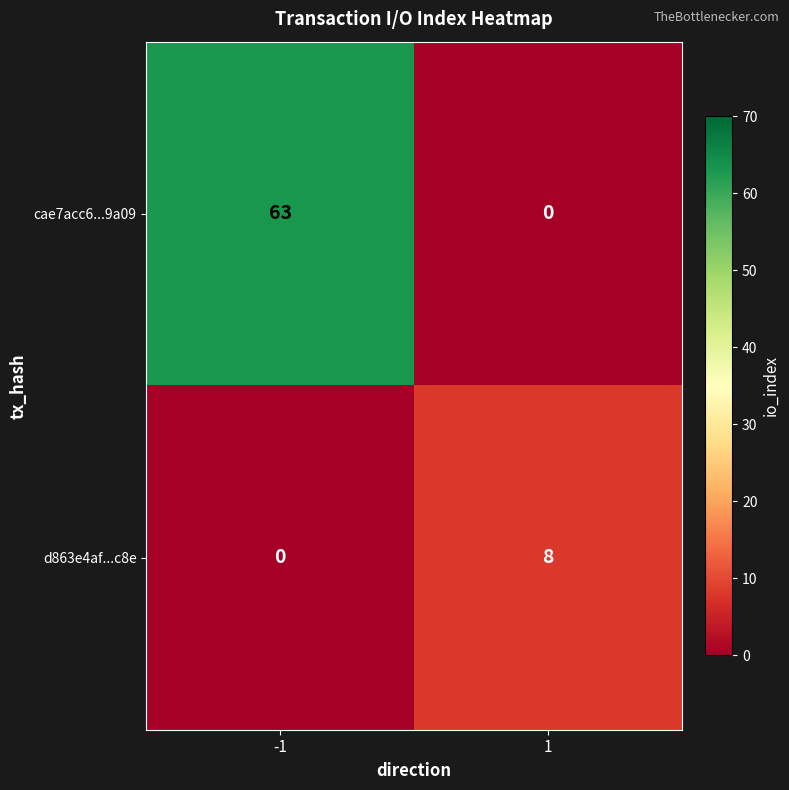

The value of cae7acc6...9a09 at 1 is -26. True or false?

False